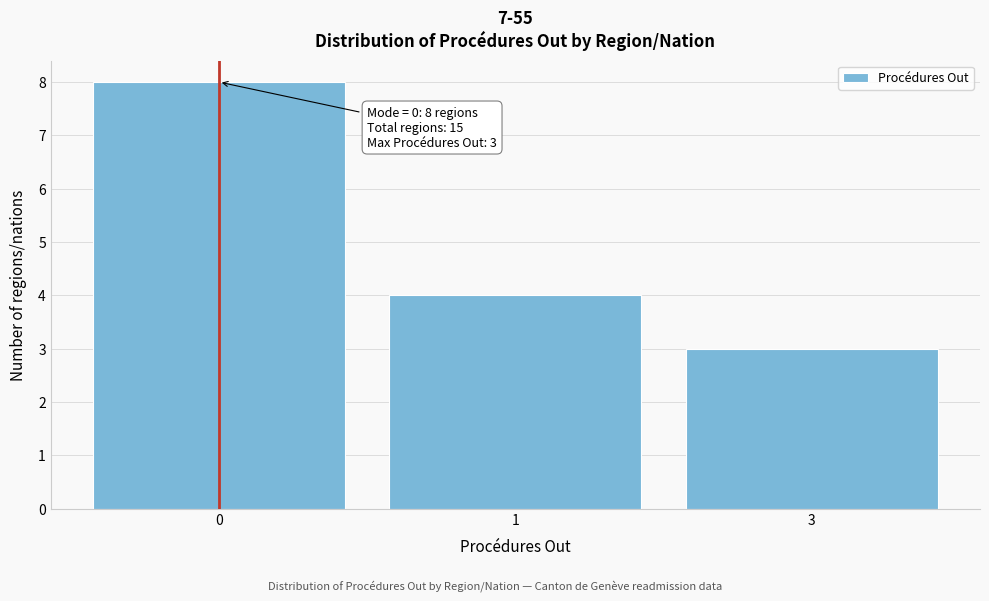

Reading left to right, what are all the values shown in this chart?

0=8	1=4	3=3